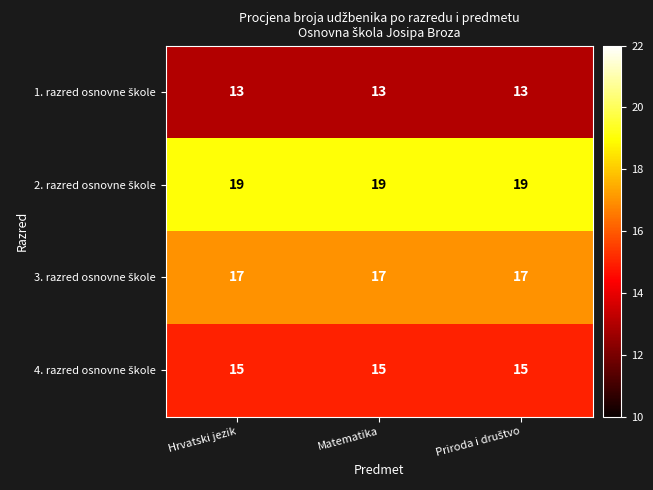

What is the minimum value shown in the chart?

13